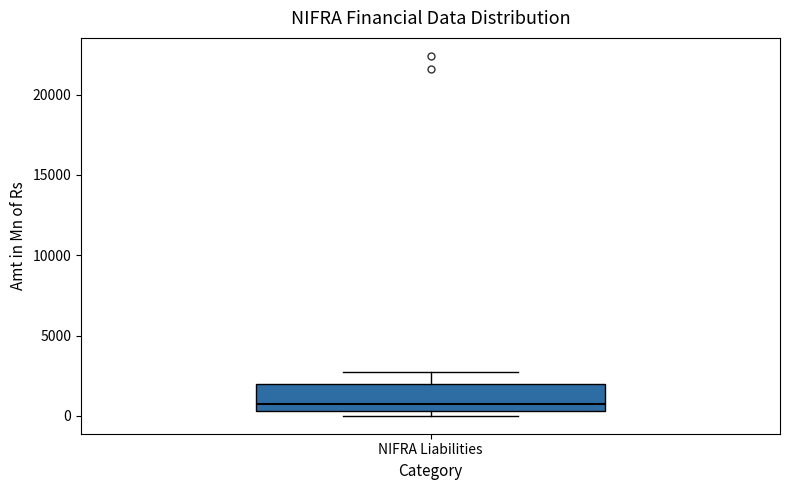

Read this box plot against the y-axis: the position of the median line, the range covered by the box, and the ends of both whiskers. The values are not printed on the chart, so give them approximately, as read against the axis.

median 1000, box 500 to 2000, whiskers 0 to 2500